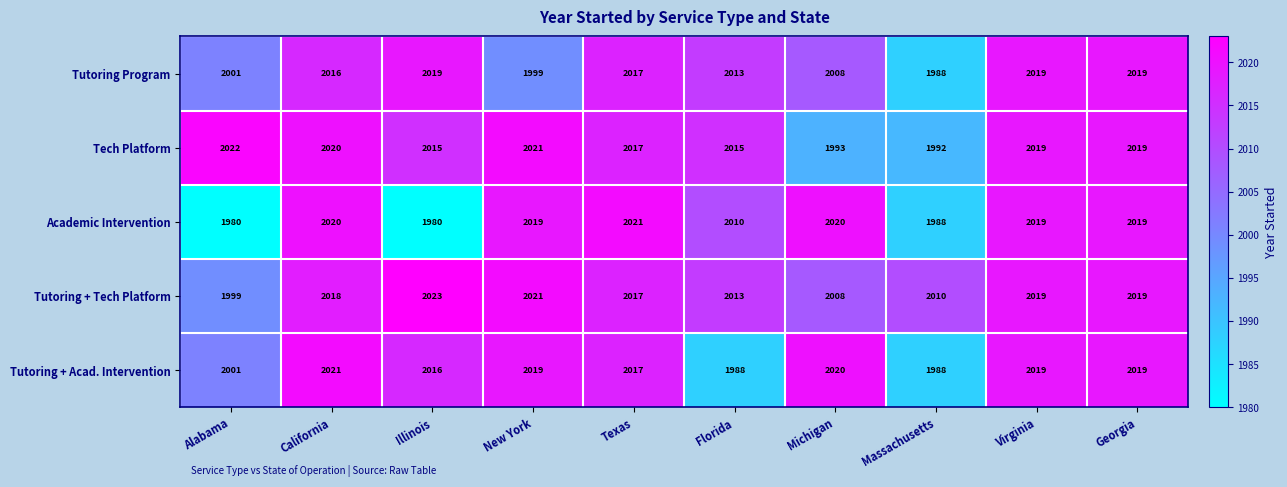

What is the difference between the maximum and minimum values in the Tutoring + Acad. Intervention series?

33